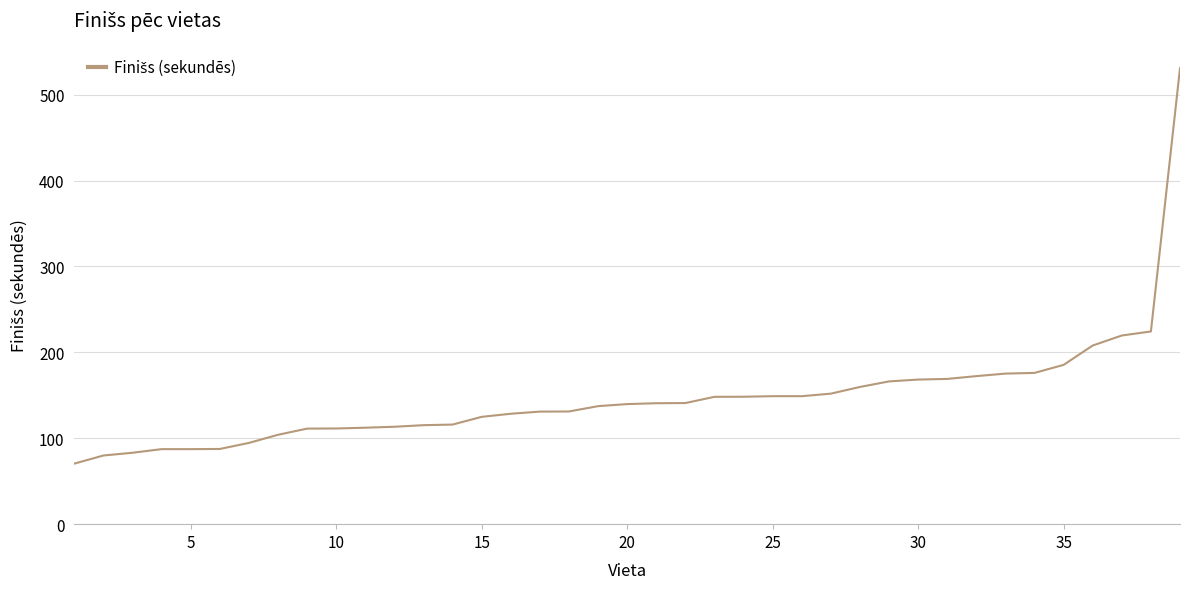

What is the greatest value displayed?

530.8